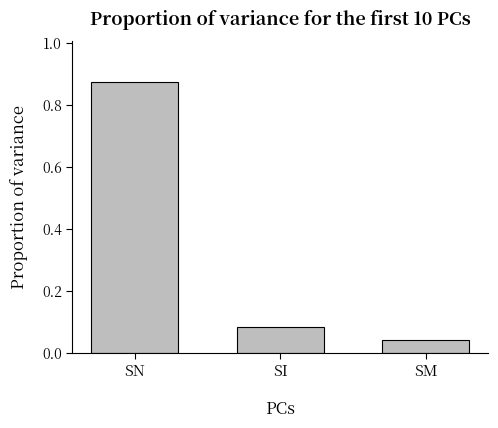

Is it true that the value at SM is 0.1?

False